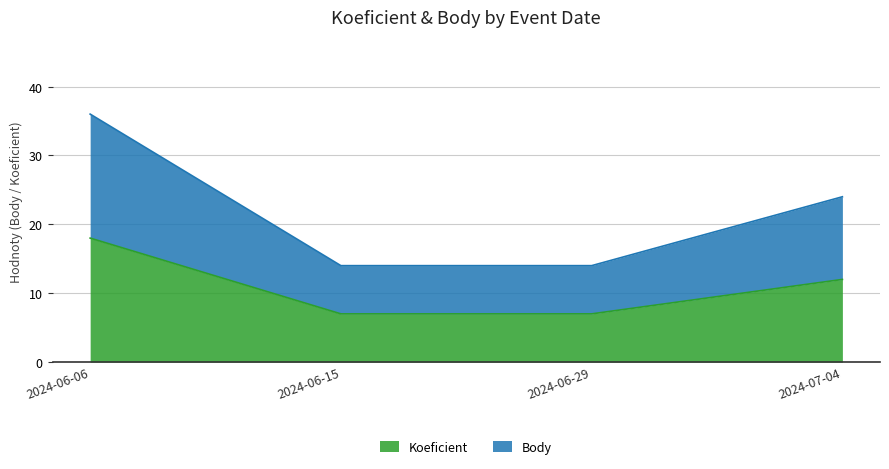

What is the sum of the Koeficient values at 2024-06-06 and 2024-07-04?

30